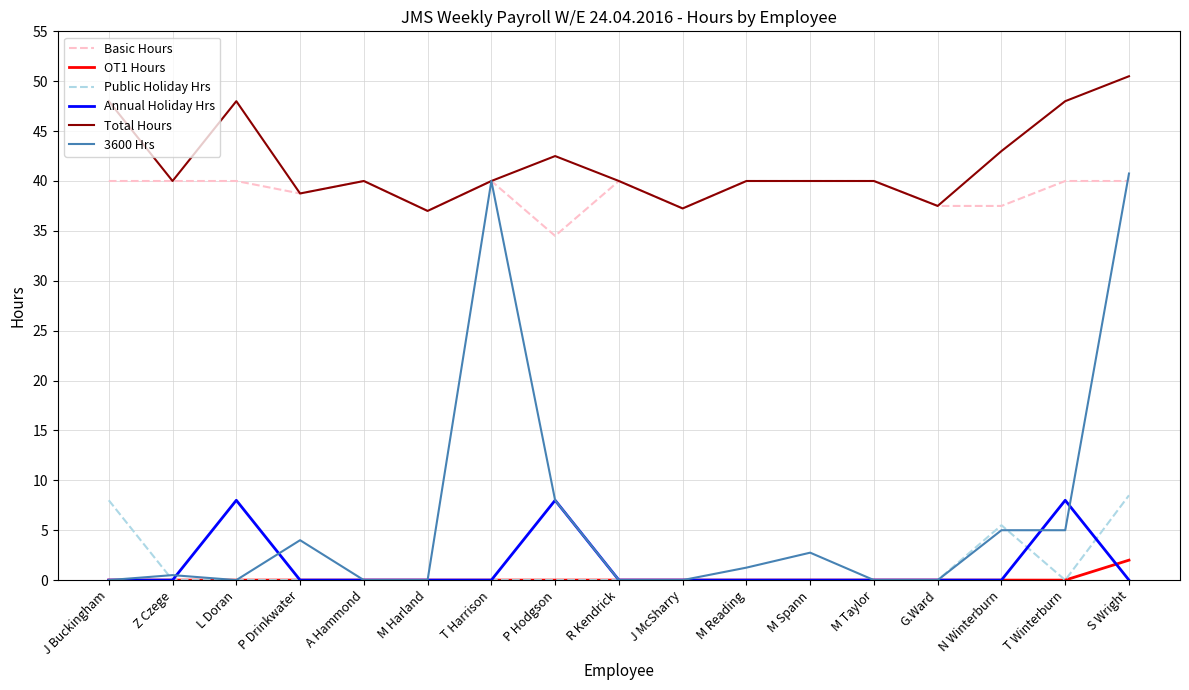

Does the chart have visible grid lines?

Yes